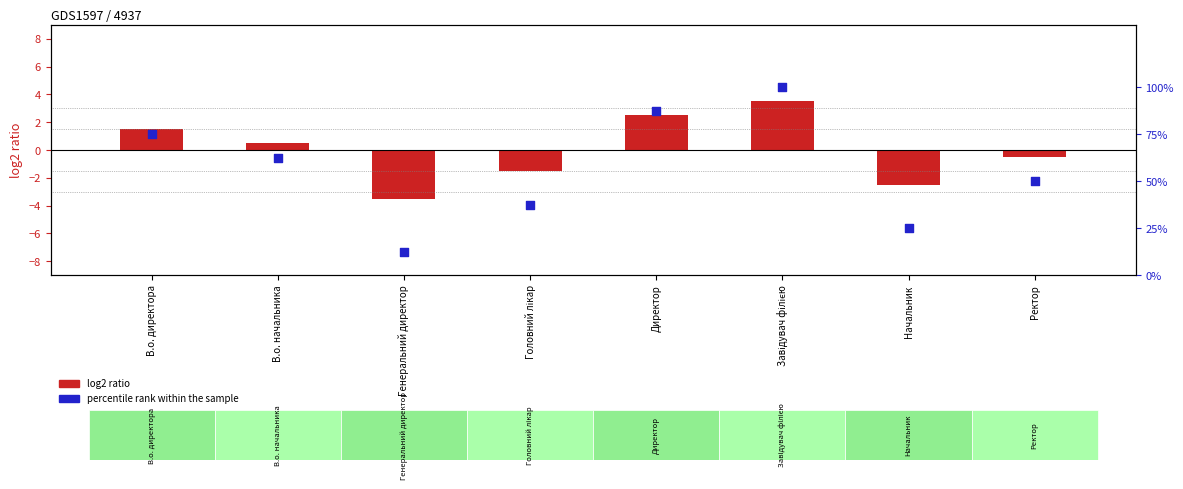

What is the total value across all series at Головний лікар?

36.0